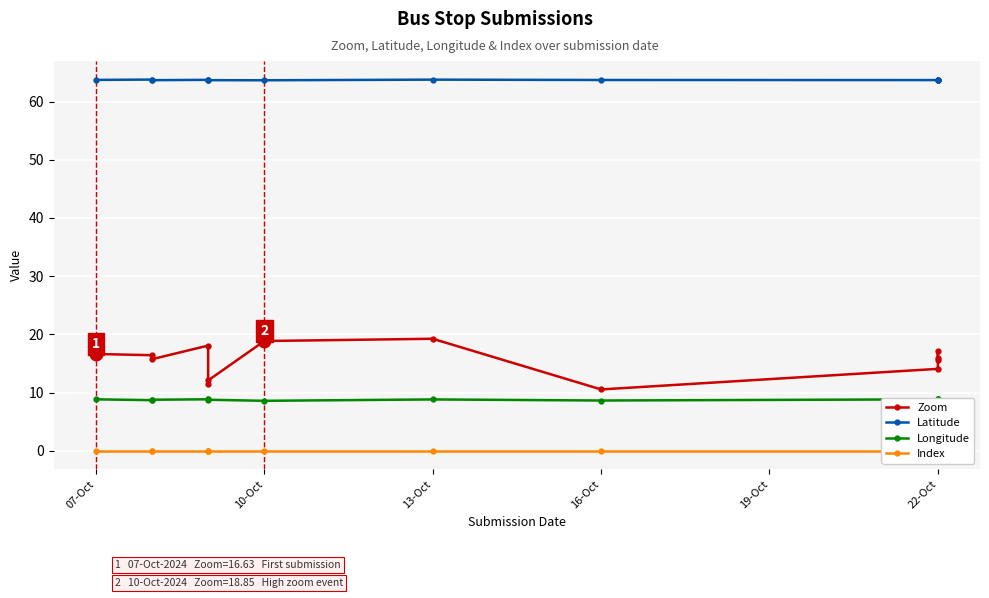

The value of Latitude at 22-Oct is 63.7. True or false?

True